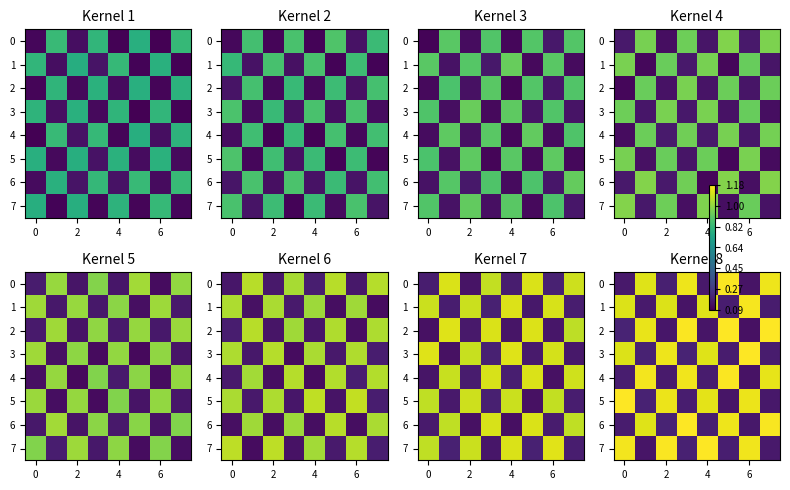

At how many categories does at least one series exceed 0?

8